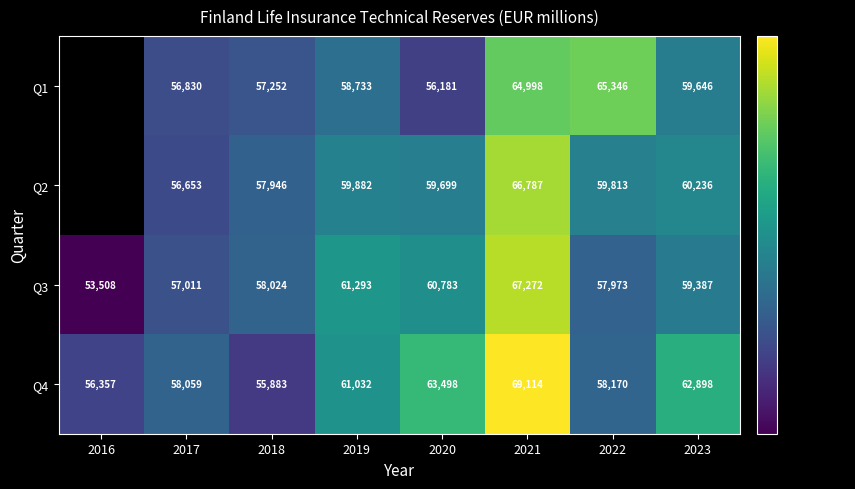

What is the difference between the second highest and second lowest values in the Q3 series?

4282